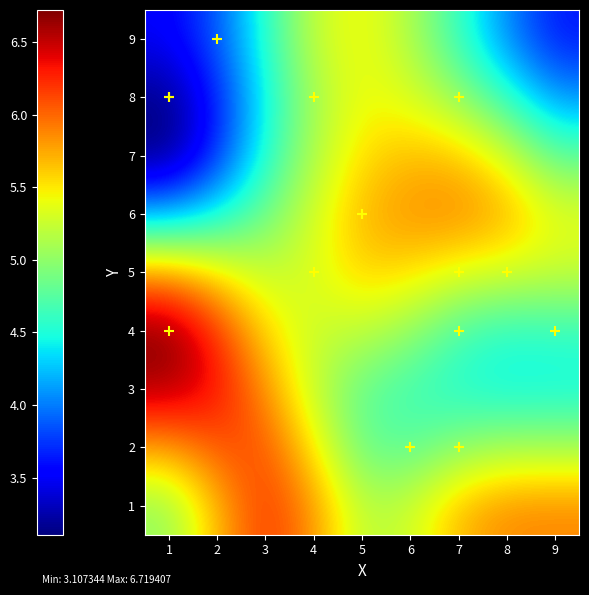

The value of 6 at 8 is 7. True or false?

True